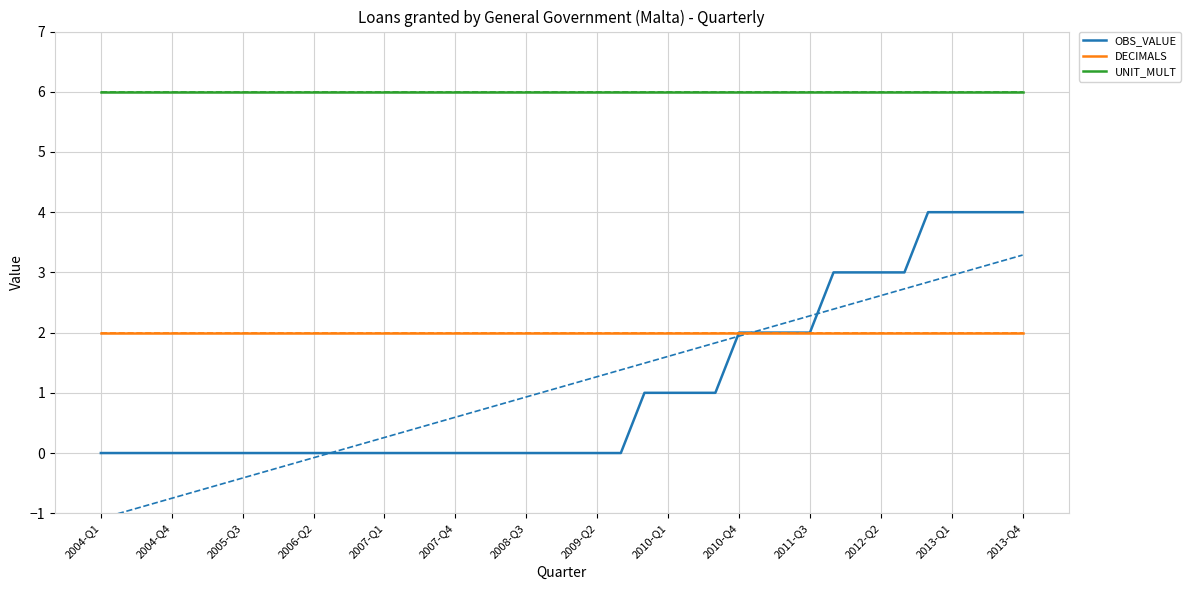

True or false: UNIT_MULT and OBS_VALUE cross at least once.

False